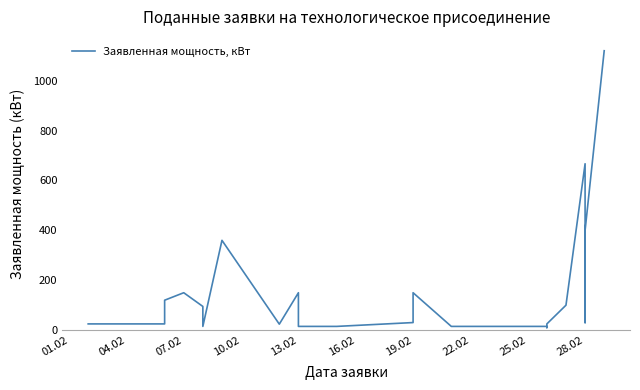

How many lines are shown in the chart?

1